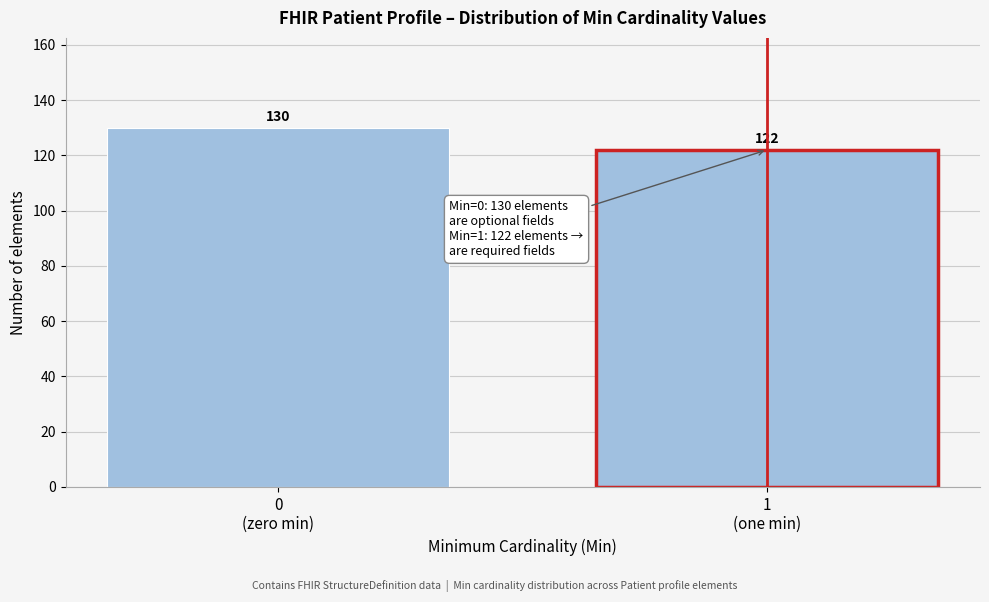

Reading left to right, list all the values displayed in this chart.

130	122